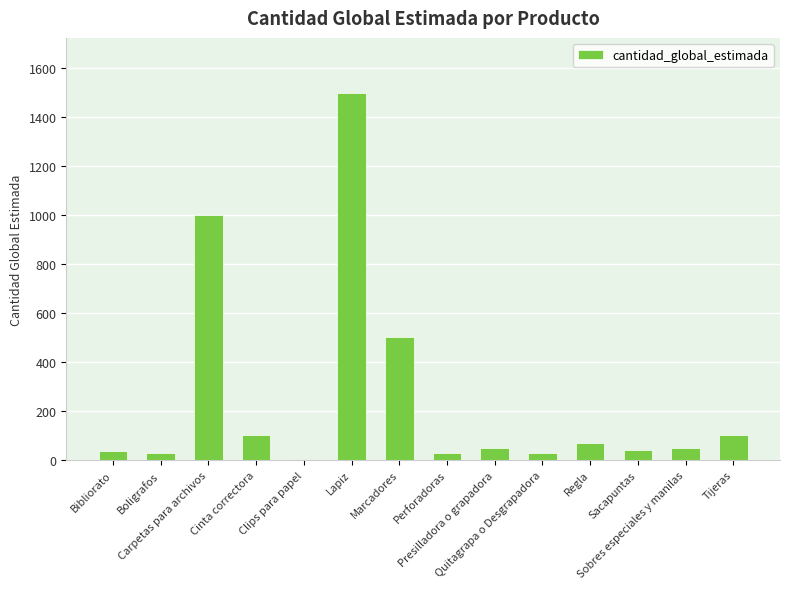

What is the change in value from Clips para papel to Quitagrapa o Desgrapadora?

+26